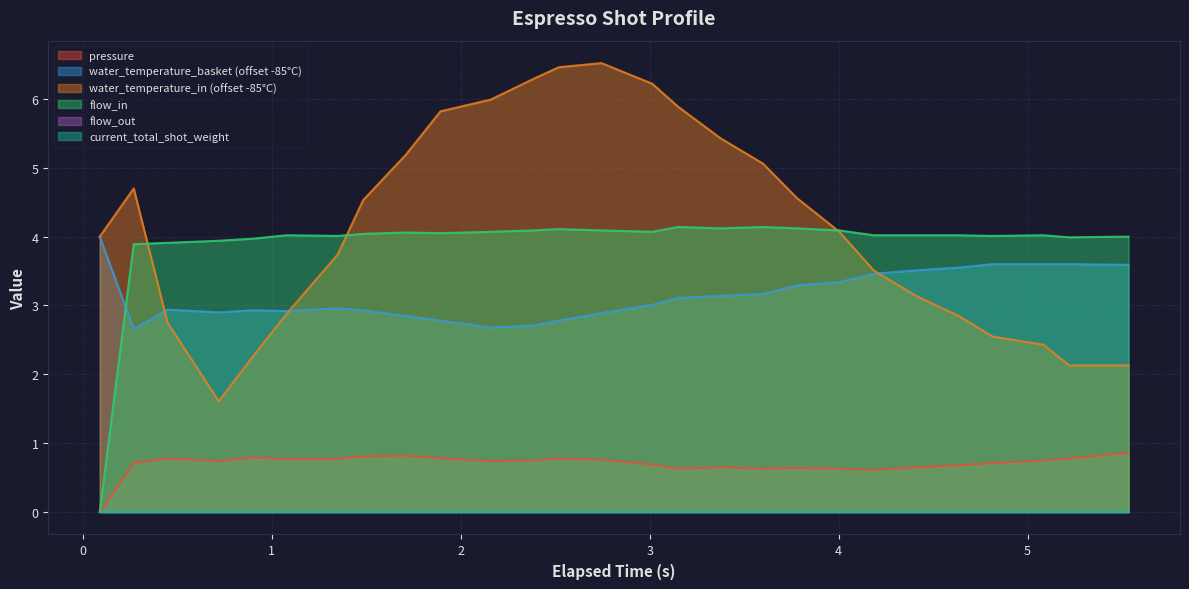

How many pressure values are between 0 and 1?

27